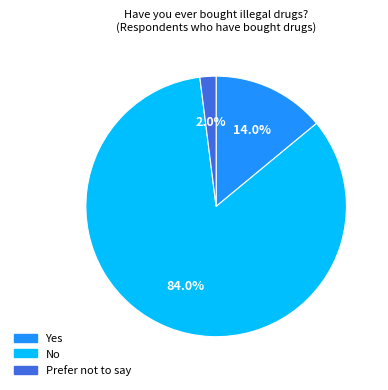

Rank the categories by value from highest to lowest.

No, Yes, Prefer not to say